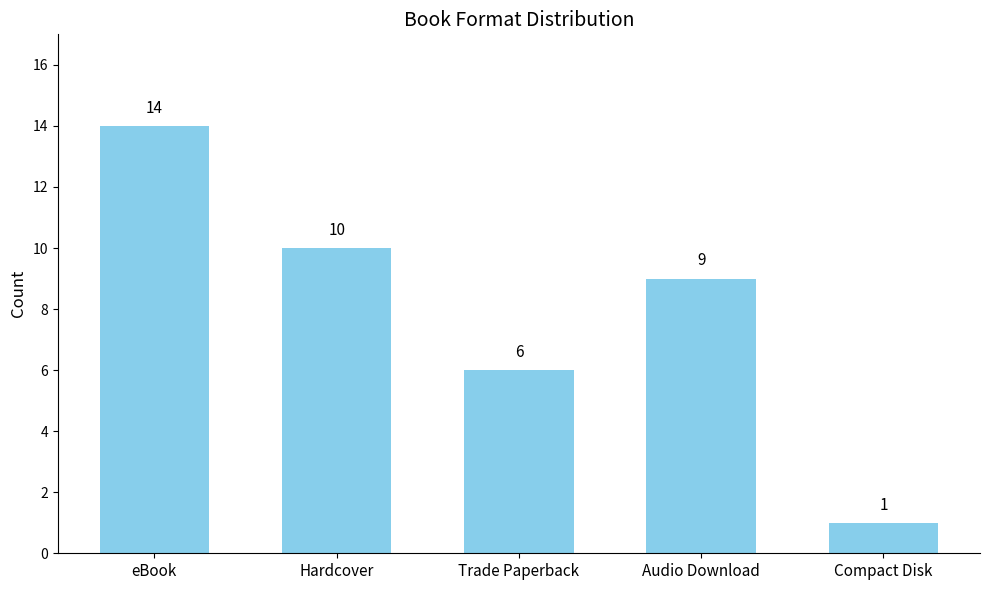

What is the change in value from Hardcover to Audio Download?

-1